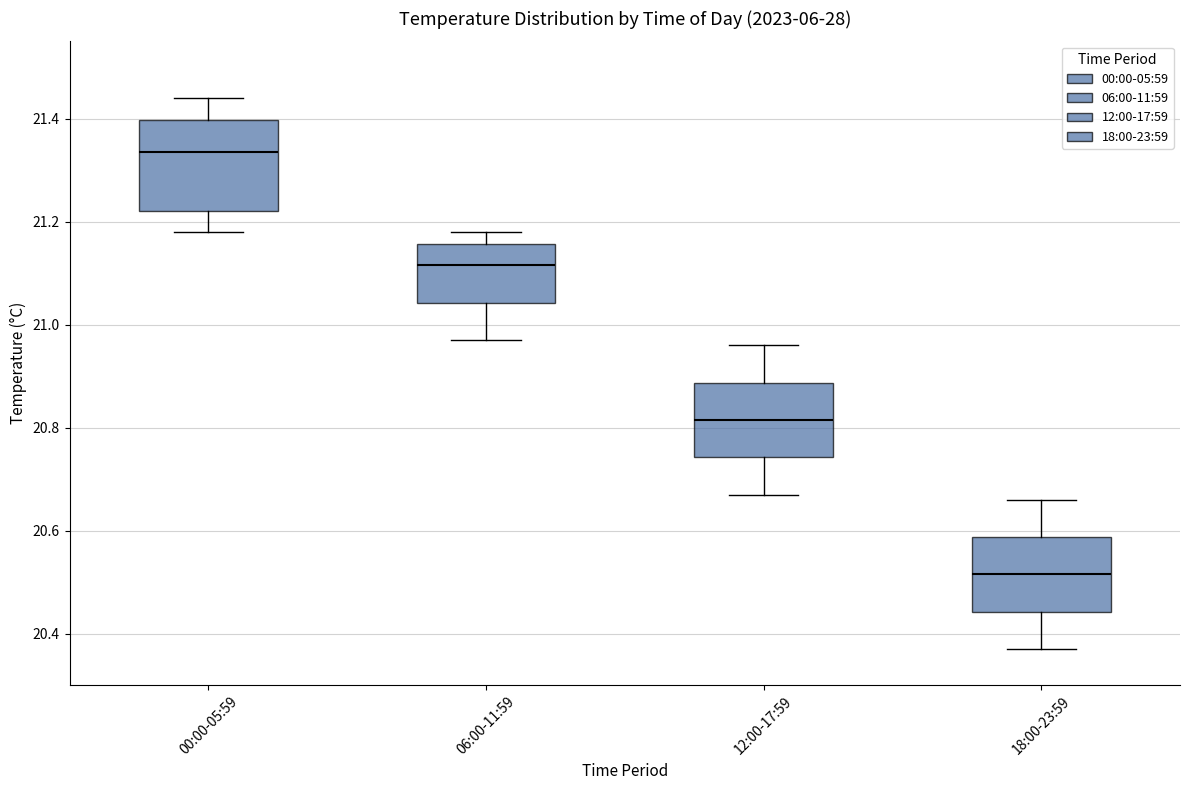

Reading left to right, read every box against the y-axis: the position of its median line, the range the box covers, and the ends of its whiskers. The values are not printed on the chart, so give them approximately, as read against the axis.

00:00-05:59: median 21.34, box 21.22 to 21.40, whiskers 21.18 to 21.44
06:00-11:59: median 21.12, box 21.04 to 21.16, whiskers 20.98 to 21.18
12:00-17:59: median 20.82, box 20.74 to 20.88, whiskers 20.68 to 20.96
18:00-23:59: median 20.52, box 20.44 to 20.58, whiskers 20.38 to 20.66